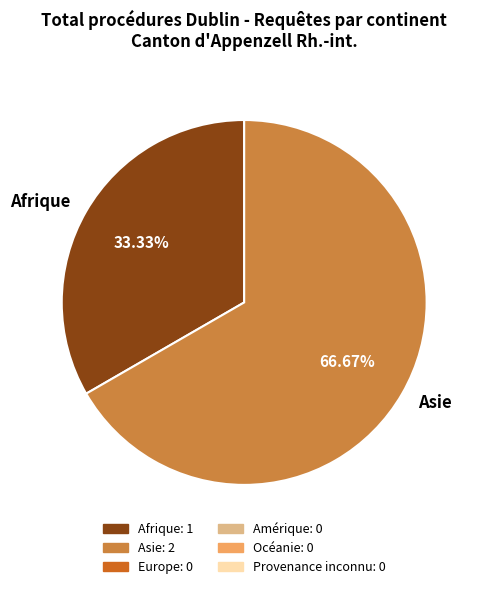

Is there a majority slice in this chart?

Yes